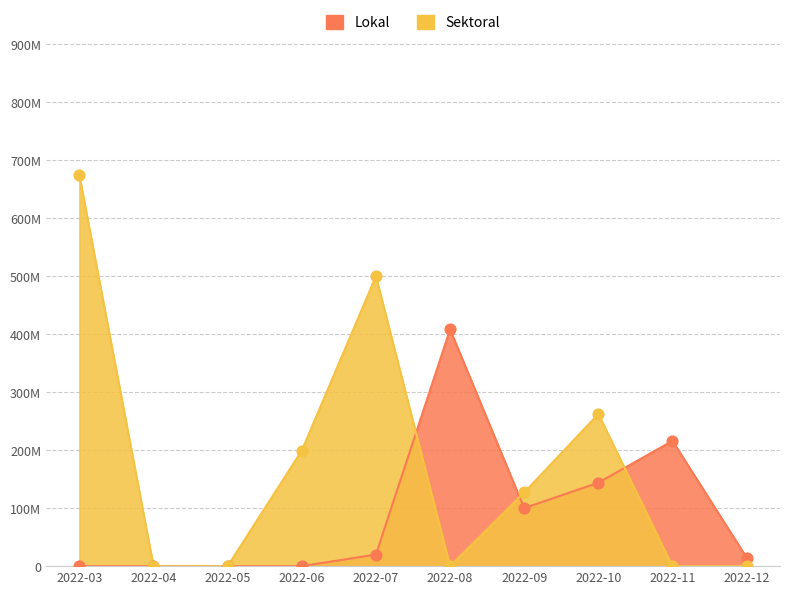

Which series has the widest spread of Y values?

Sektoral